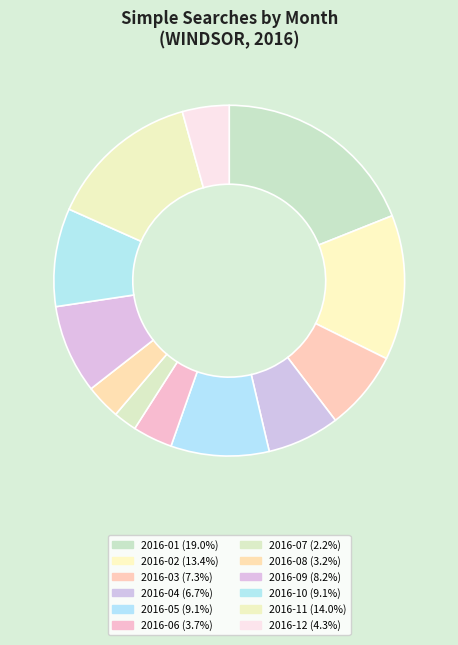

Is it true that 2016-04 is 7% of the pie?

True